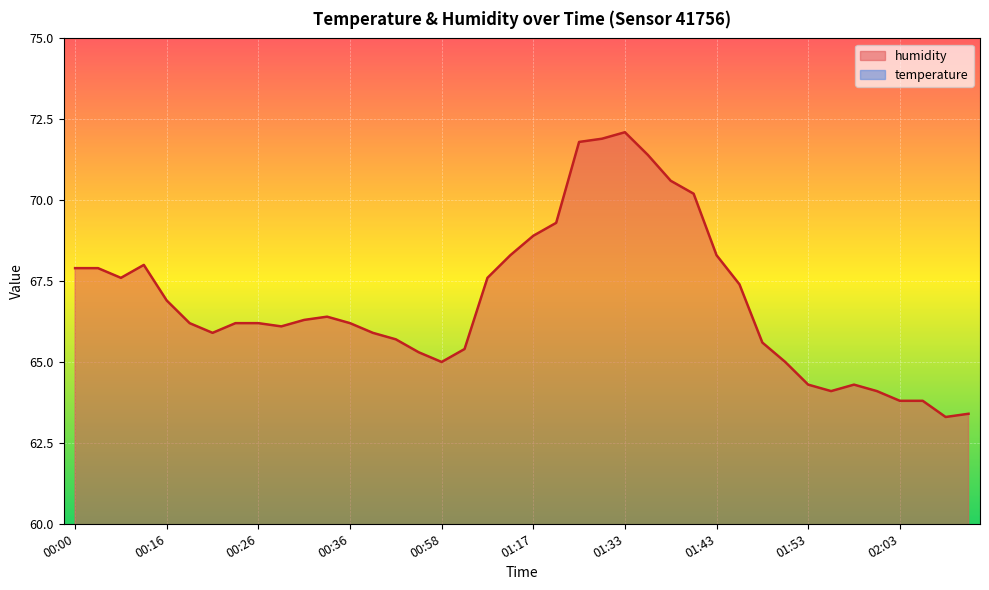

Reading left to right, transcribe all the data shown in this chart.

temperature: 00:00=23.0	00:05=22.9	00:11=22.9	00:13=22.8	00:16=22.9	00:18=23.0	00:21=23.1	00:23=23.1	00:26=23.0	00:28=23.1	00:31=23.1	00:33=23.0	00:36=23.1	00:38=23.1	00:44=23.1	00:50=23.2	00:58=23.2	01:00=23.2	01:04=22.8	01:14=22.5	01:17=22.4	01:20=22.4	01:28=21.8	01:31=21.6	01:33=21.6	01:36=21.6	01:38=21.6	01:41=21.6	01:43=21.8	01:46=22.1	01:48=22.4	01:51=22.6	01:53=22.7	01:56=22.8	01:58=22.9	02:01=23.0	02:03=23.0	02:06=23.0	02:11=23.1	02:14=23.1
humidity: 00:00=67.9	00:05=67.9	00:11=67.6	00:13=68.0	00:16=66.9	00:18=66.2	00:21=65.9	00:23=66.2	00:26=66.2	00:28=66.1	00:31=66.3	00:33=66.4	00:36=66.2	00:38=65.9	00:44=65.7	00:50=65.3	00:58=65.0	01:00=65.4	01:04=67.6	01:14=68.3	01:17=68.9	01:20=69.3	01:28=71.8	01:31=71.9	01:33=72.1	01:36=71.4	01:38=70.6	01:41=70.2	01:43=68.3	01:46=67.4	01:48=65.6	01:51=65.0	01:53=64.3	01:56=64.1	01:58=64.3	02:01=64.1	02:03=63.8	02:06=63.8	02:11=63.3	02:14=63.4